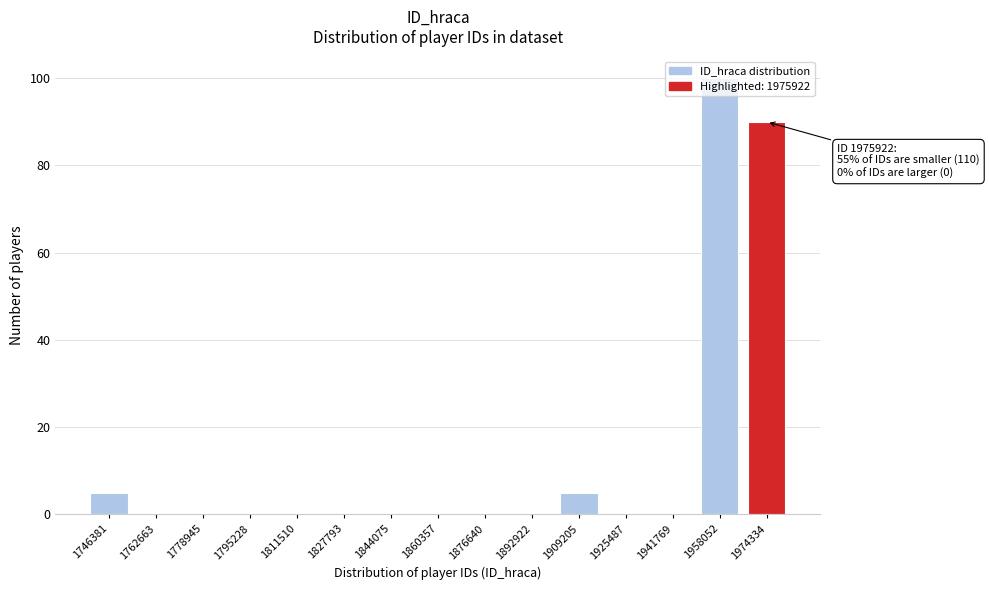

Which label corresponds to the largest value in the chart?

1958052